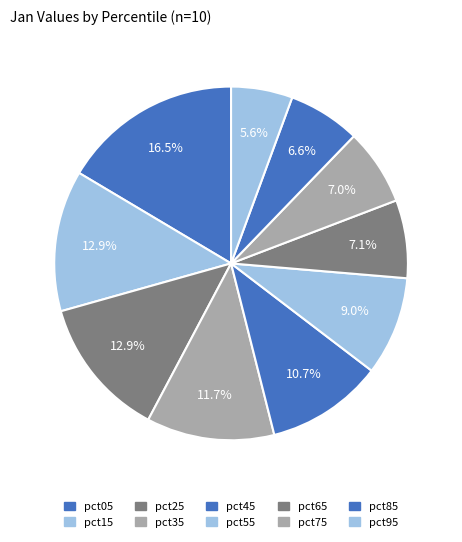

Does any single category account for the majority?

No